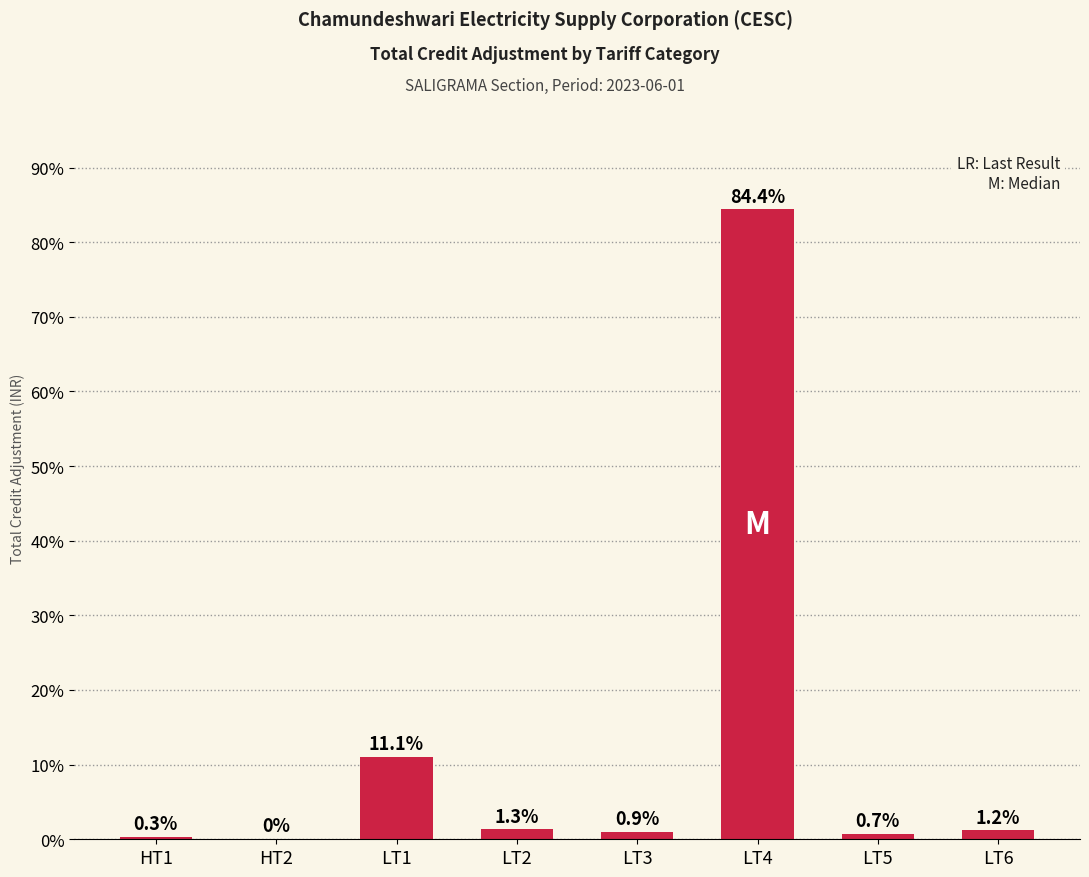

Are the bars grouped side by side (vs. stacked)?

No